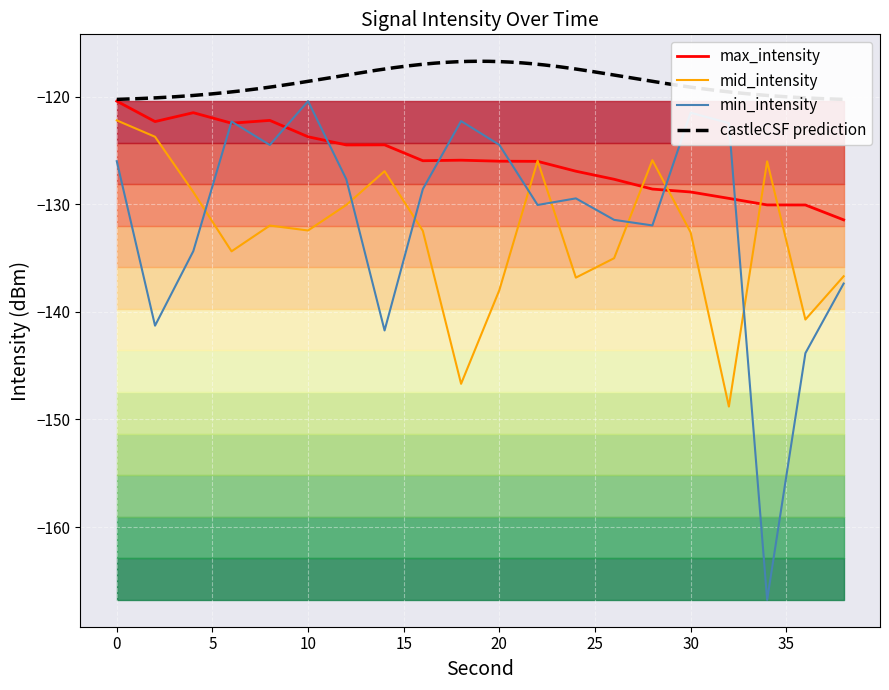

Reading right to left, transcribe all the data shown in this chart.

min_intensity: 38=-137.4	36=-143.8	34=-166.8	32=-122.5	30=-121.5	28=-132.0	26=-131.4	24=-129.4	22=-130.1	20=-124.5	18=-122.3	16=-128.6	14=-141.7	12=-127.7	10=-120.4	8=-124.5	6=-122.3	4=-134.4	2=-141.3	0=-126.0
mid_intensity: 38=-136.7	36=-140.7	34=-126.0	32=-148.8	30=-132.6	28=-125.9	26=-135.0	24=-136.8	22=-125.9	20=-138.0	18=-146.7	16=-132.5	14=-126.9	12=-130.1	10=-132.4	8=-132.0	6=-134.4	4=-128.8	2=-123.7	0=-122.2
max_intensity: 38=-131.4	36=-130.1	34=-130.1	32=-129.4	30=-128.8	28=-128.6	26=-127.7	24=-126.9	22=-126.0	20=-126.0	18=-125.9	16=-125.9	14=-124.5	12=-124.5	10=-123.7	8=-122.2	6=-122.5	4=-121.5	2=-122.3	0=-120.4